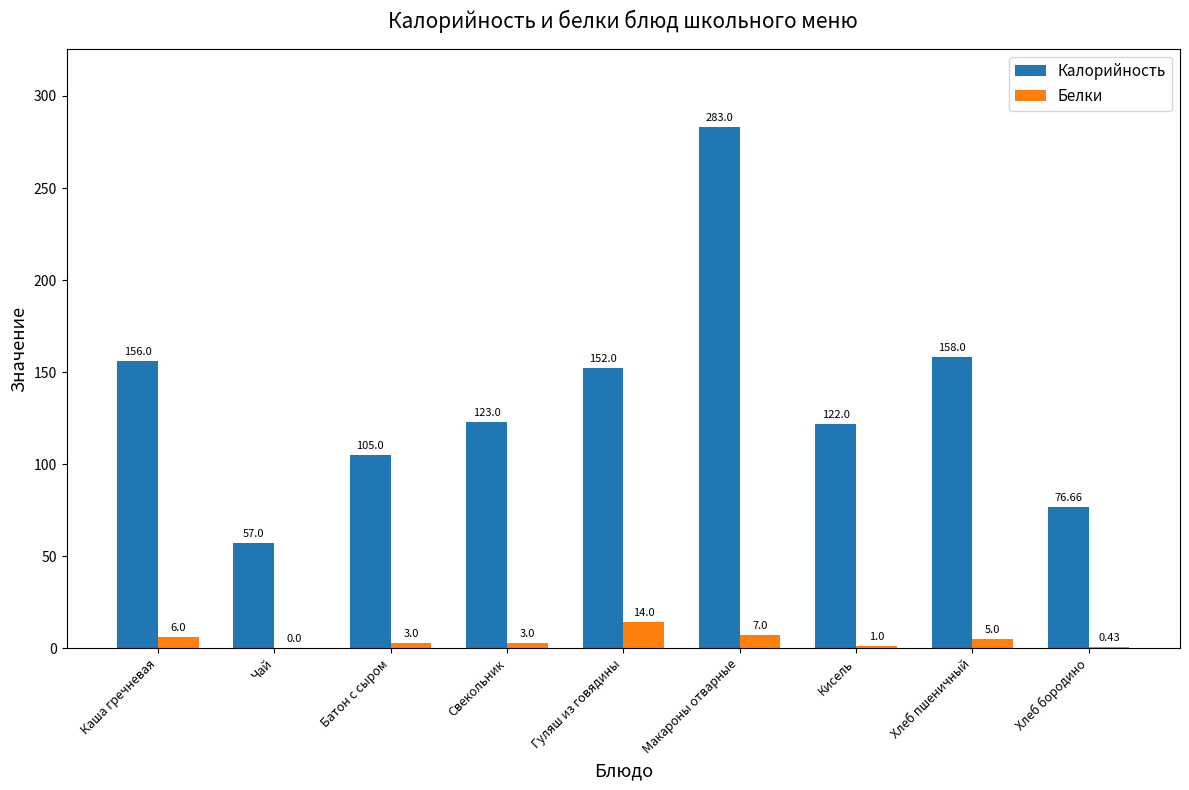

What is the difference between the Белки values at Хлеб пшеничный and Гуляш из говядины?

9.0